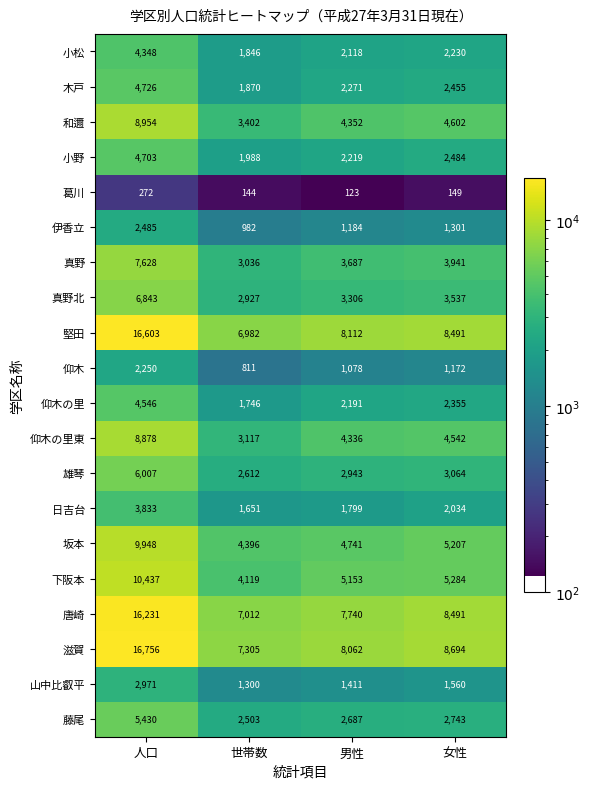

Where is 伊香立 nearest to the value 1733?

女性